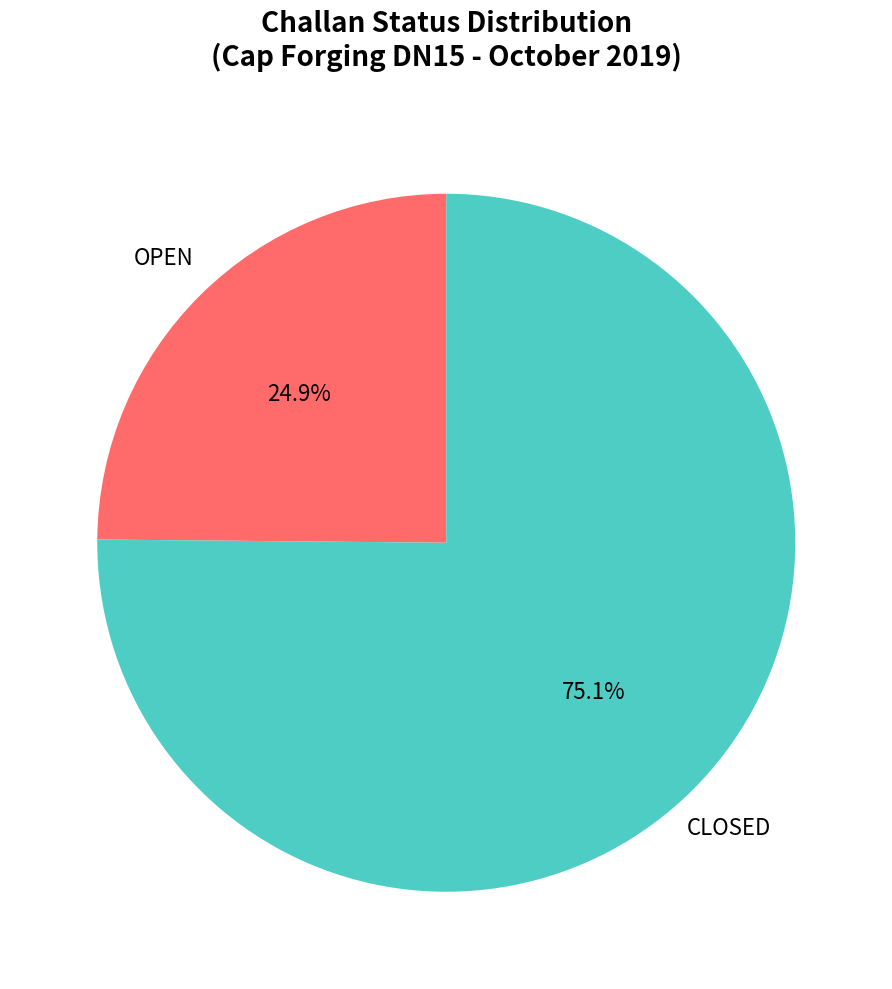

Rank the categories by value from lowest to highest.

OPEN, CLOSED